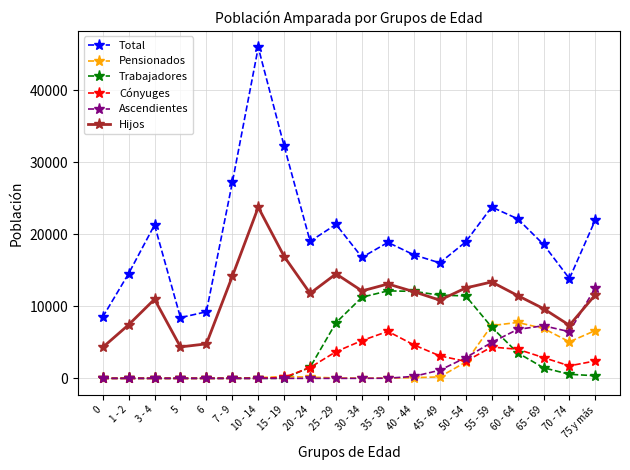

Where does the Total series first go above 18937?

3 - 4